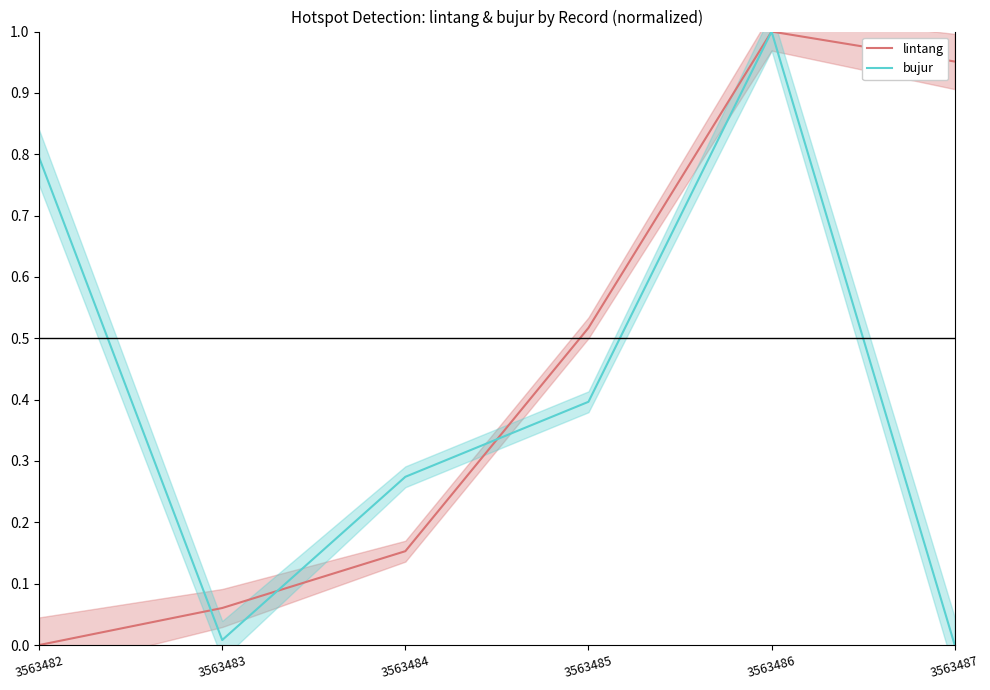

How many interior local valleys does the bujur series have?

1